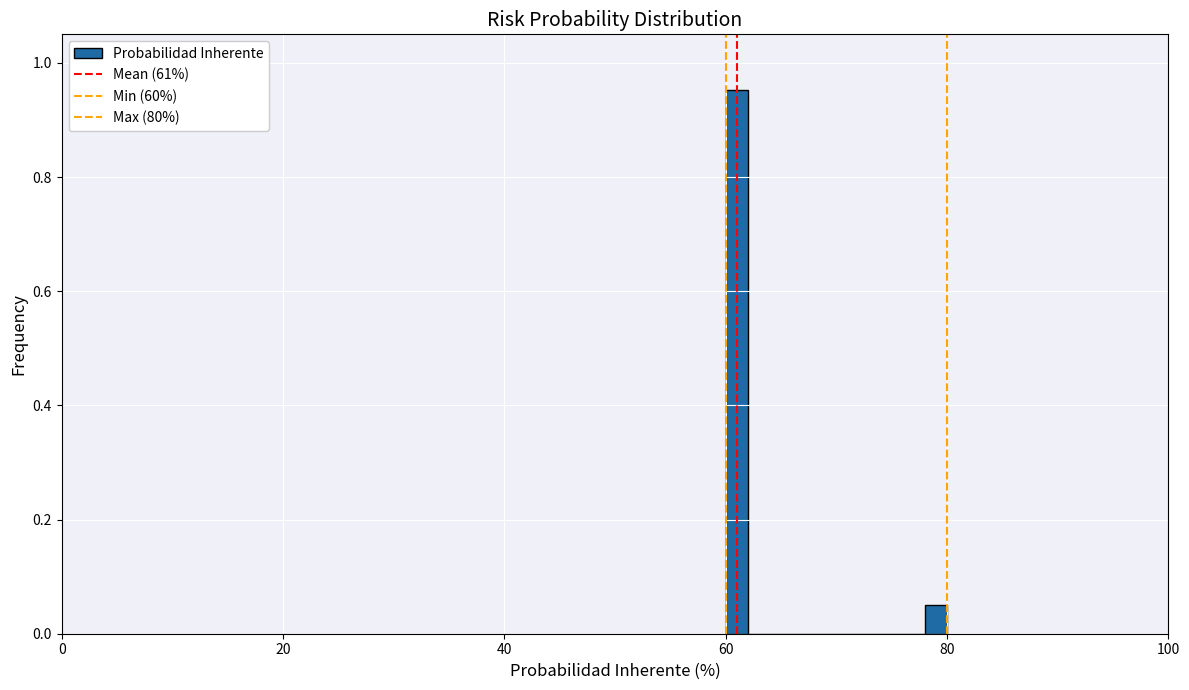

Read against the x-axis, roughly where is the centre of the tallest bar?

62